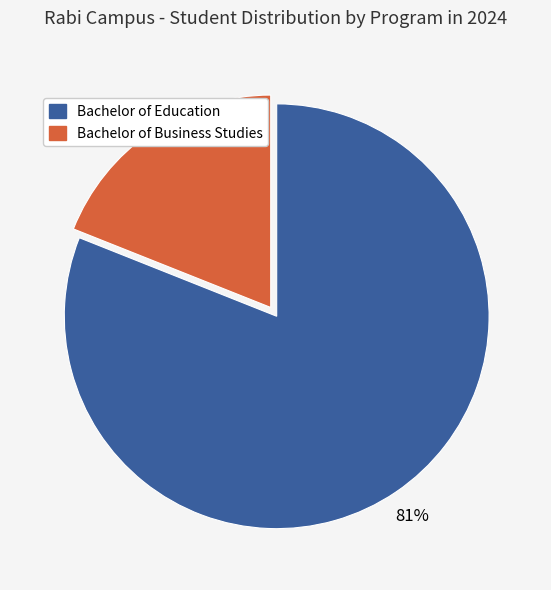

Which slice represents more than half of the pie?

Bachelor of Education